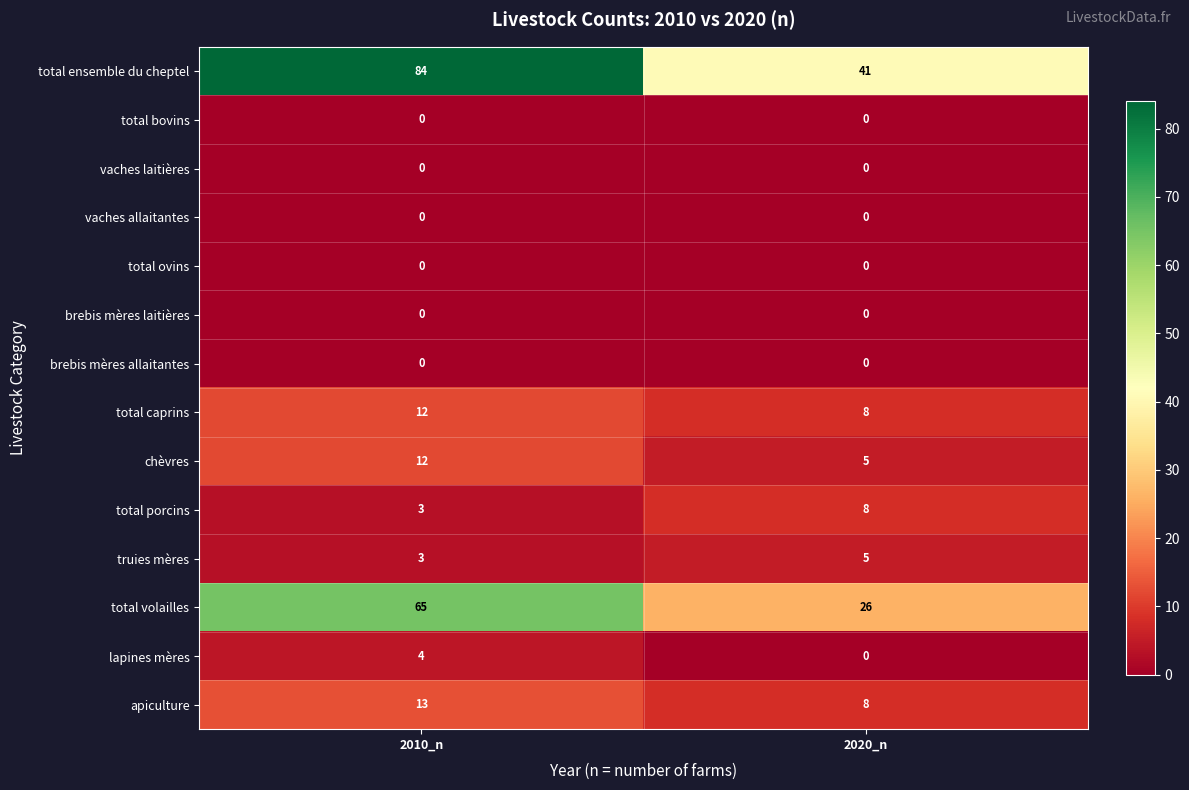

Is it true that brebis mères laitières equals 0 at 2010_n?

True